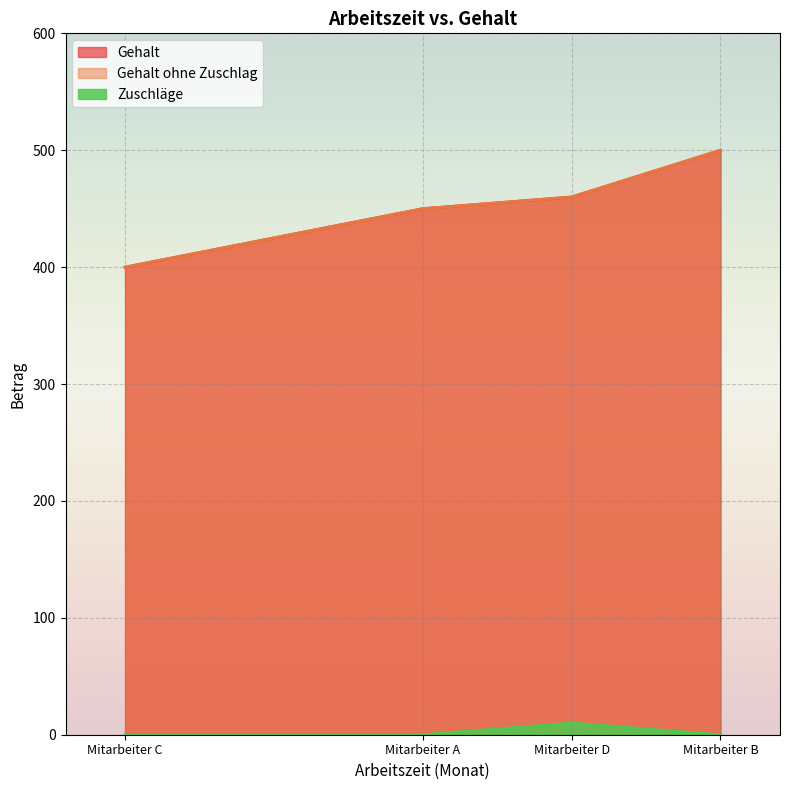

True or false: Gehalt ohne Zuschlag and Zuschläge intersect in this chart.

False